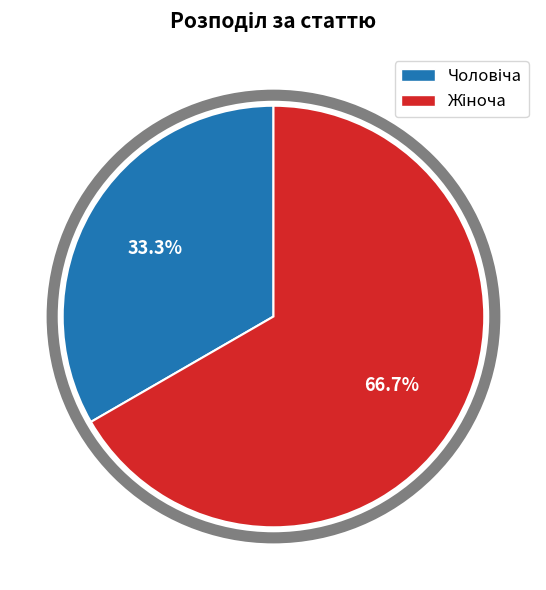

Does any single category account for the majority?

Yes